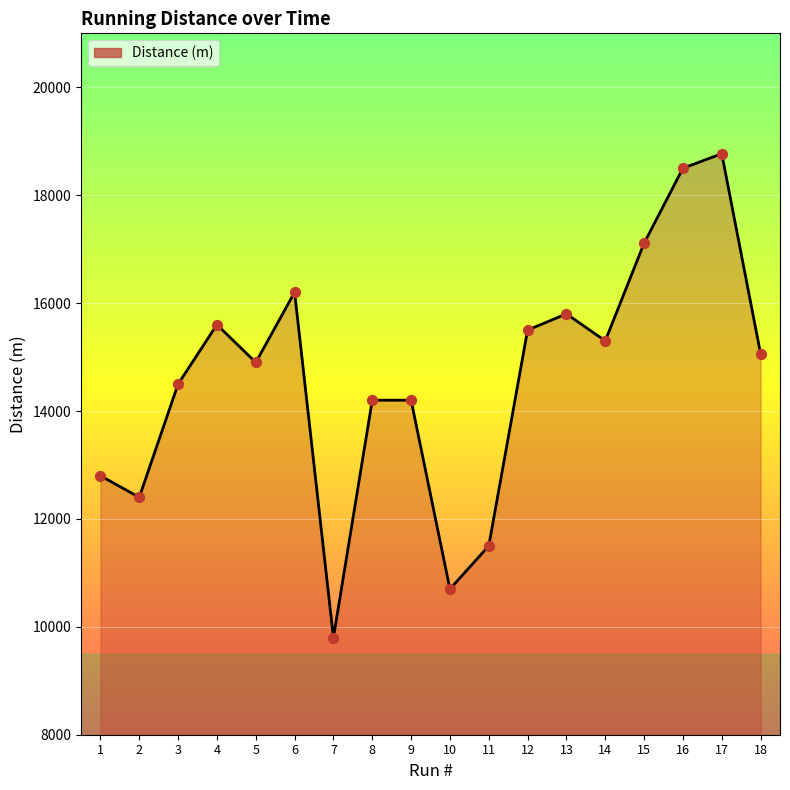

What is the ratio of the value at 14 to the value at 6?

0.9